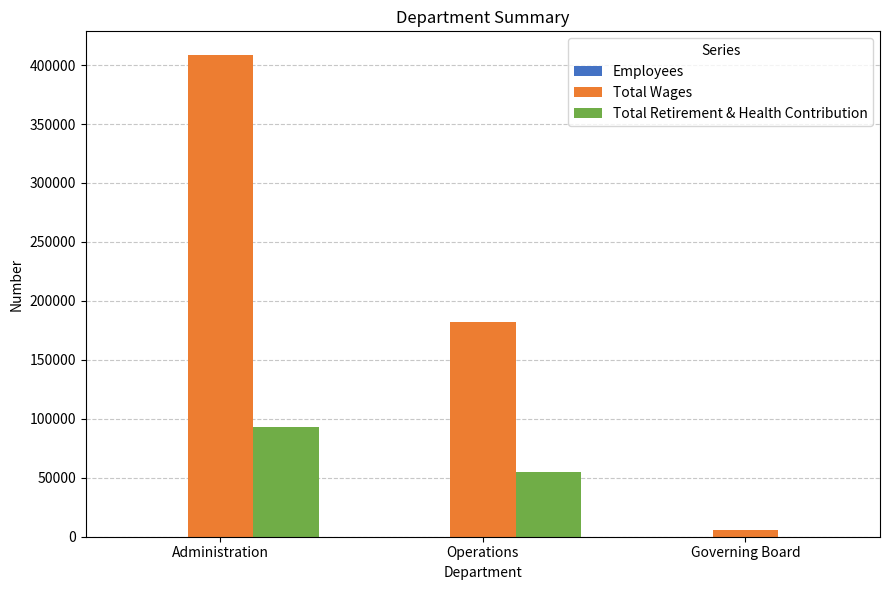

At which label is Total Wages closest to 207089?

Operations